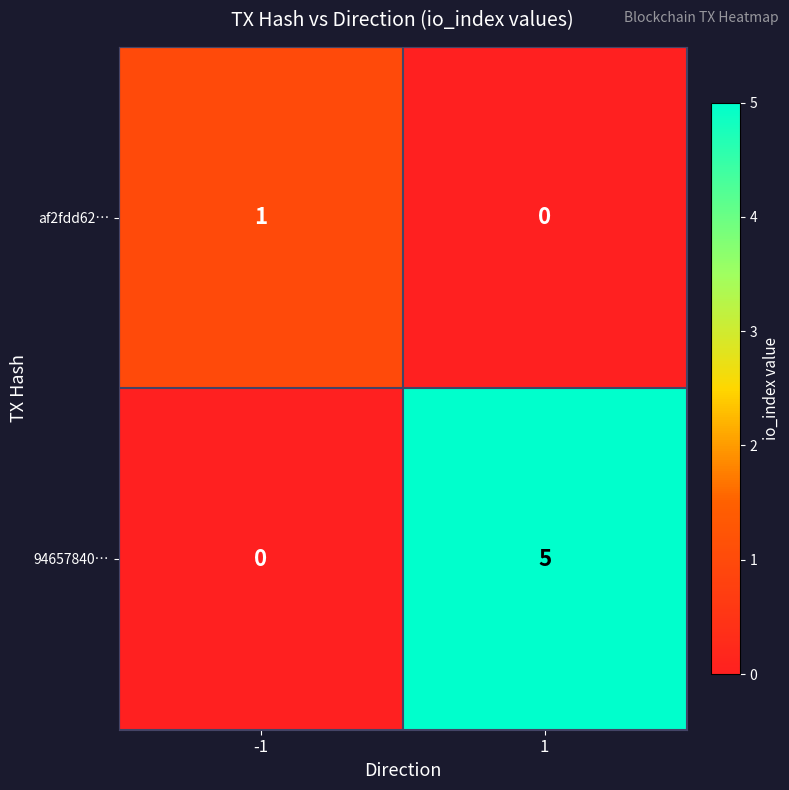

What is the total value across all series at -1?

1